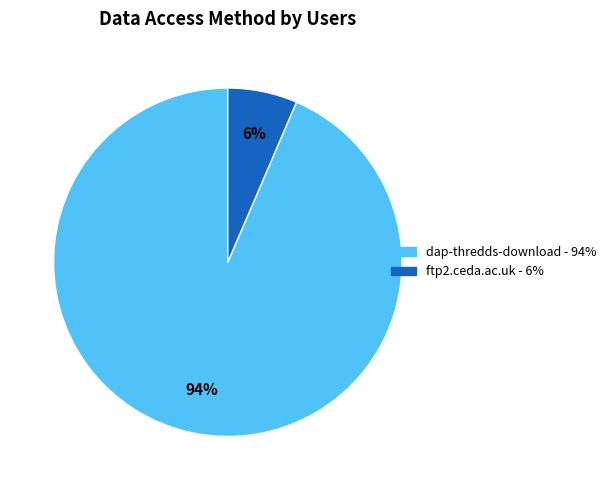

Is there a majority slice in this chart?

Yes